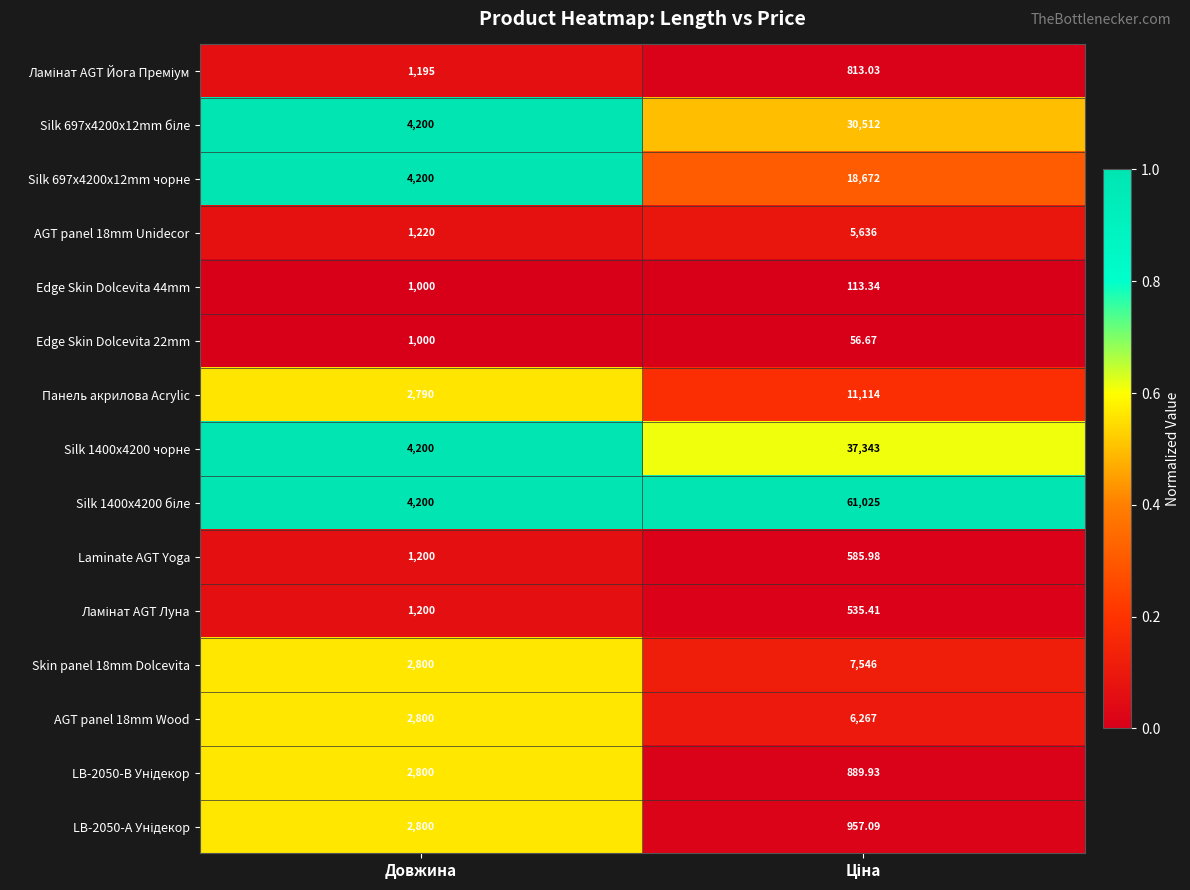

What is the total value across all series at Довжина?

37605.0